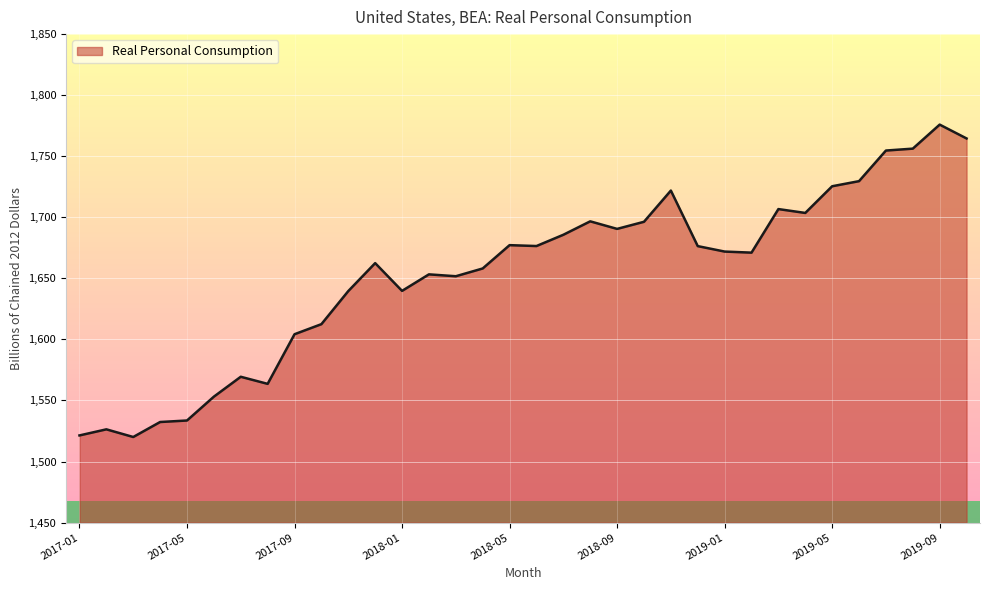

What is the difference between the maximum and minimum values?

255.8